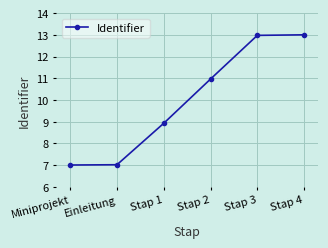

What is the minimum value shown in the chart?

7.0